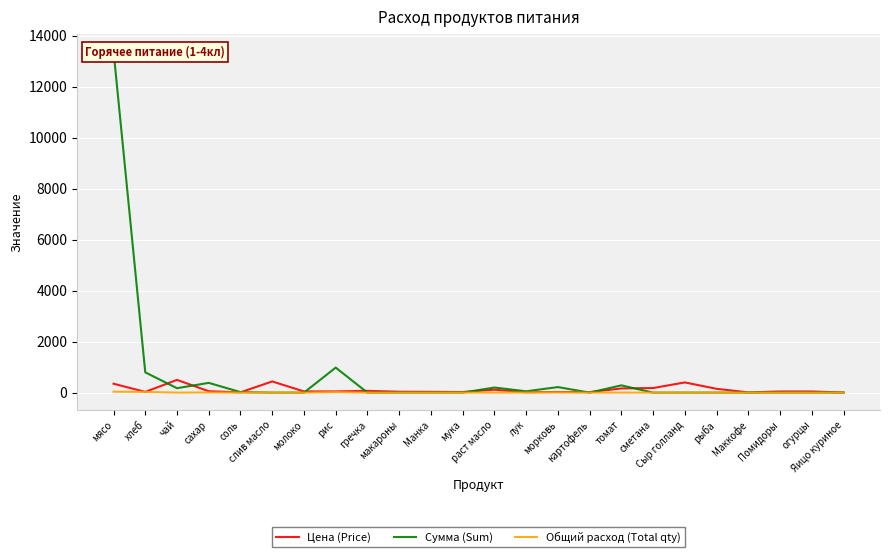

True or false: Цена (Price) has a value of 81.1 at рыба.

False